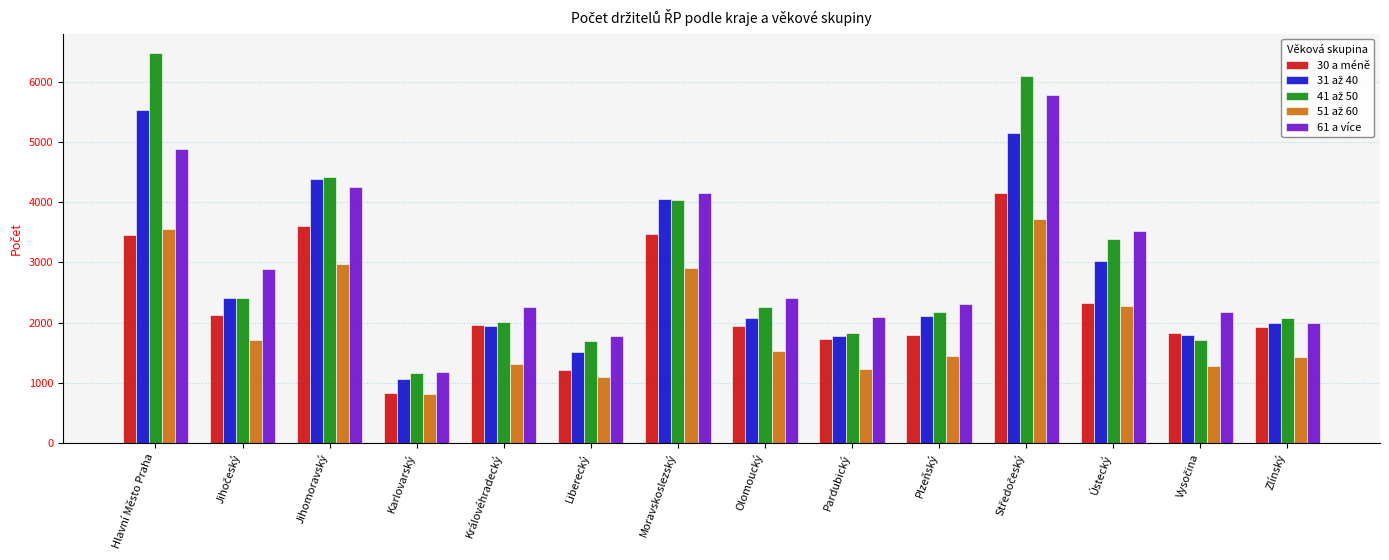

What is the greatest value displayed?

6481